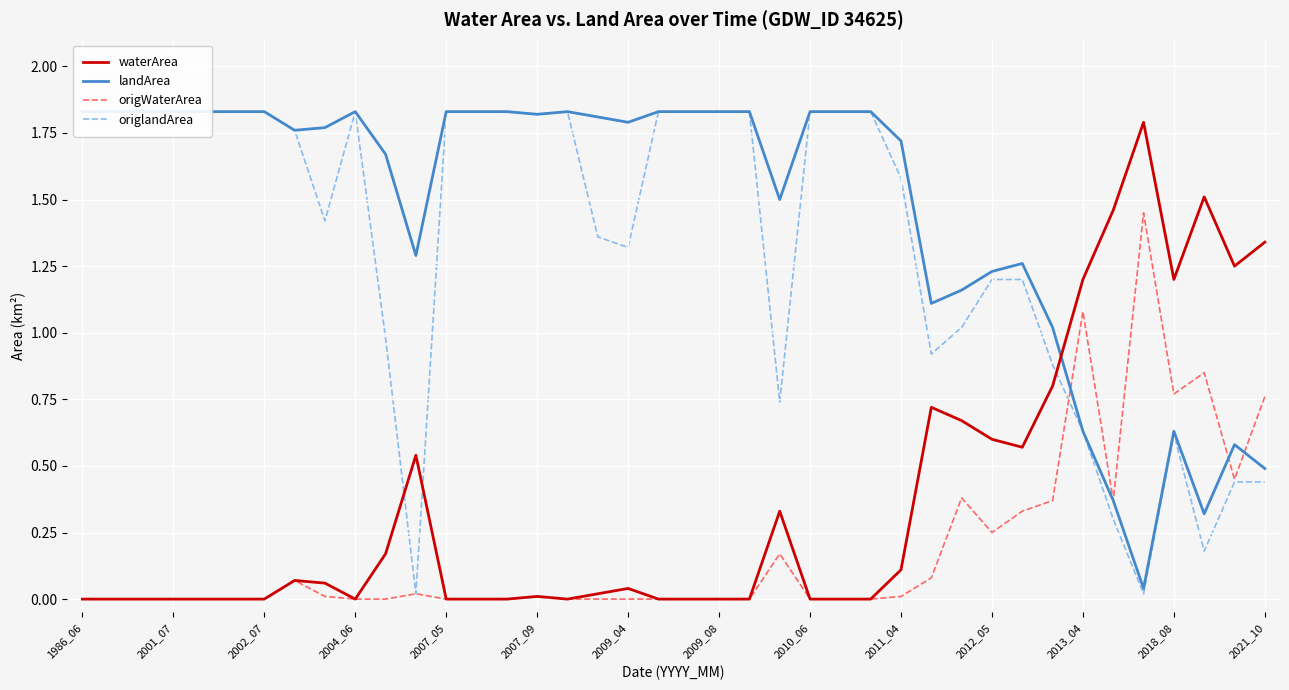

How many times do origlandArea and origWaterArea cross each other?

1